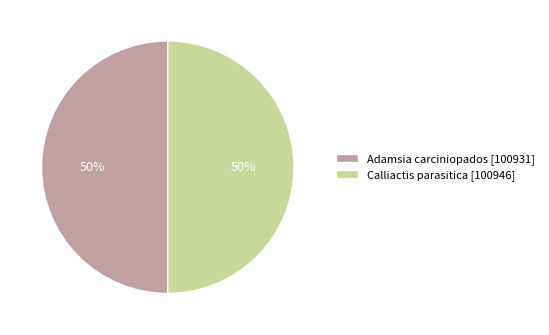

Is it true that Adamsia carciniopados is 42% of the pie?

False